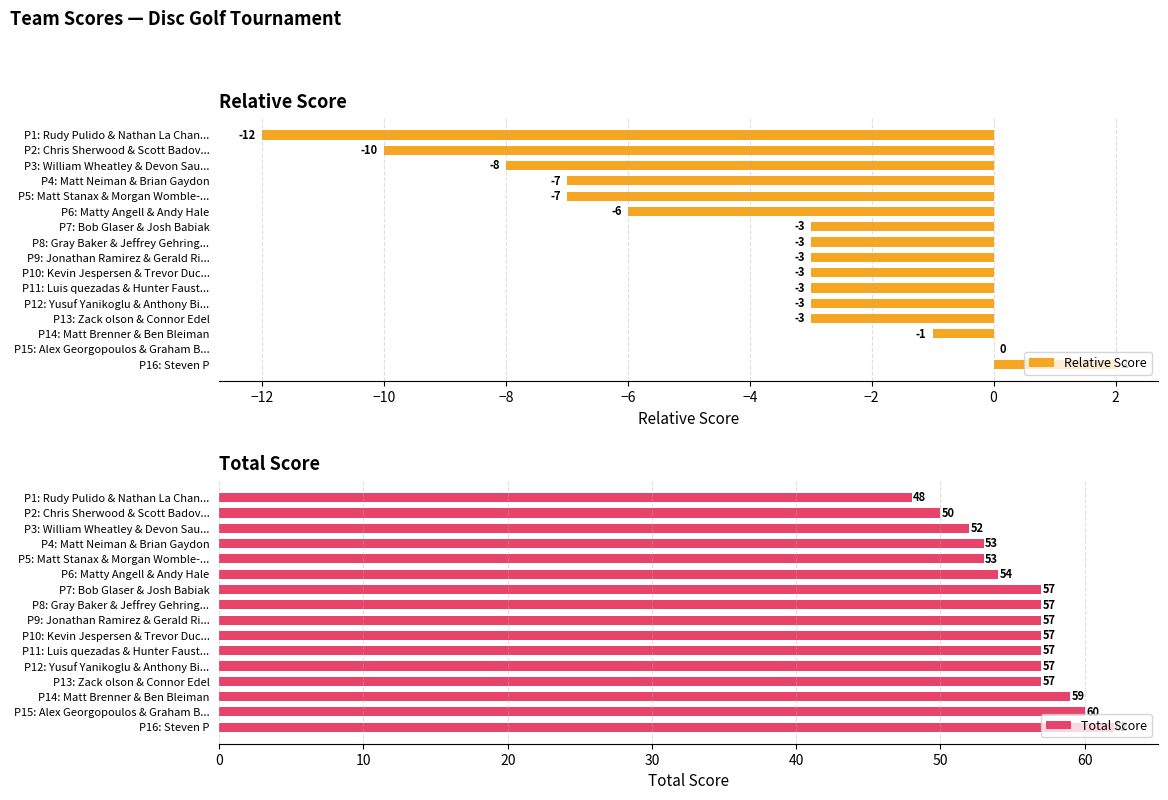

Where is Relative Score nearest to the value -5?

P6: Matty Angell & Andy Hale